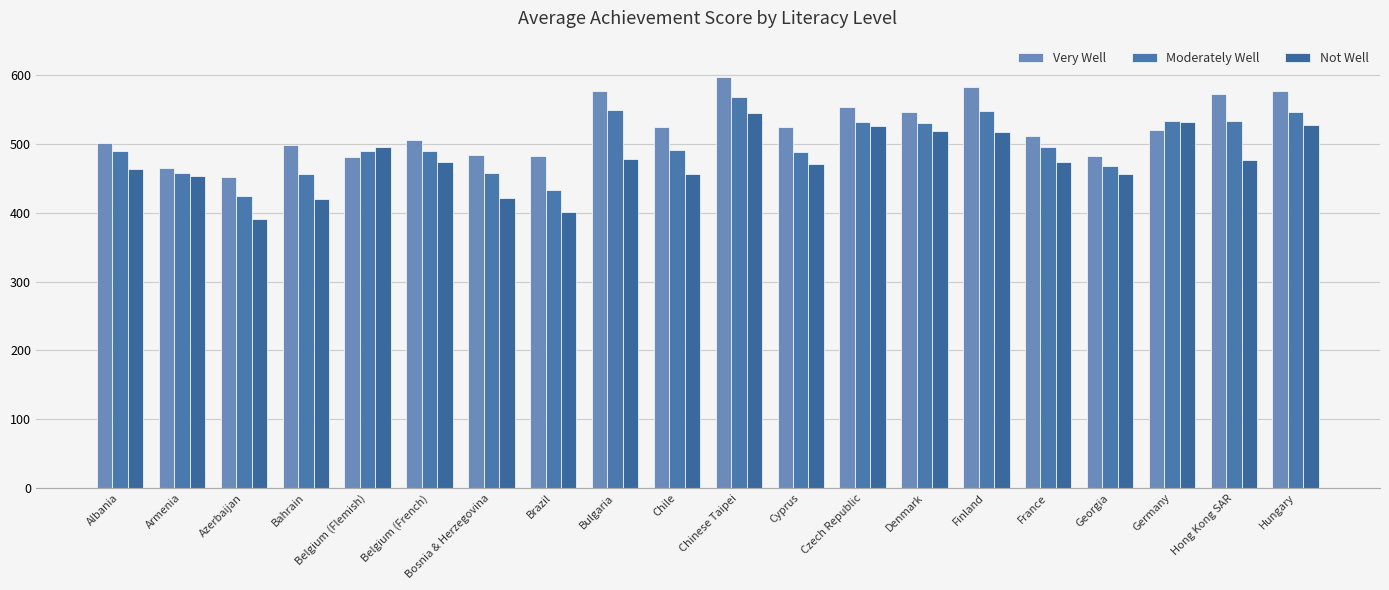

Is it true that Not Well equals 716 at Hong Kong SAR?

False